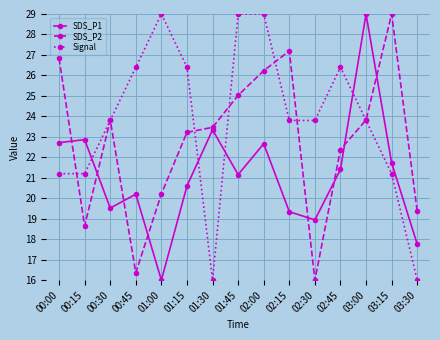

Rank the series by their average value, from lowest to highest.

SDS_P1, SDS_P2, Signal